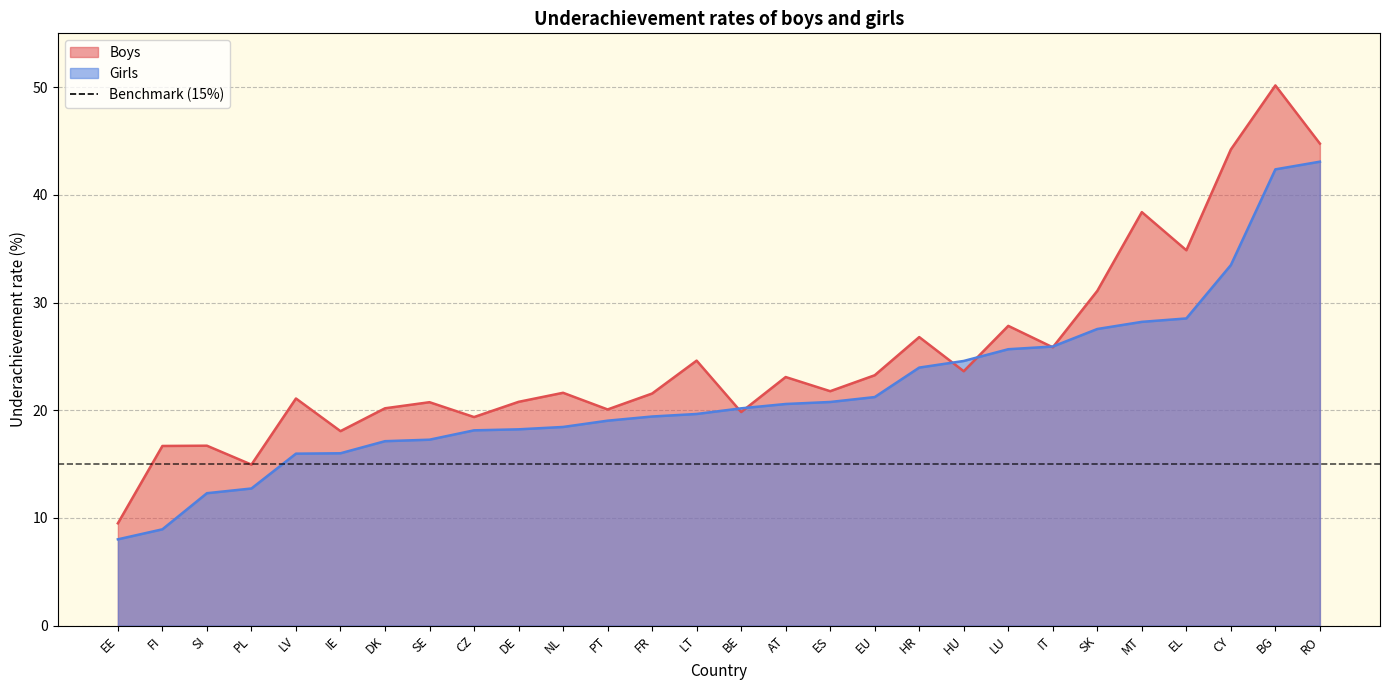

Rank the series by their maximum value, from highest to lowest.

Boys, Girls